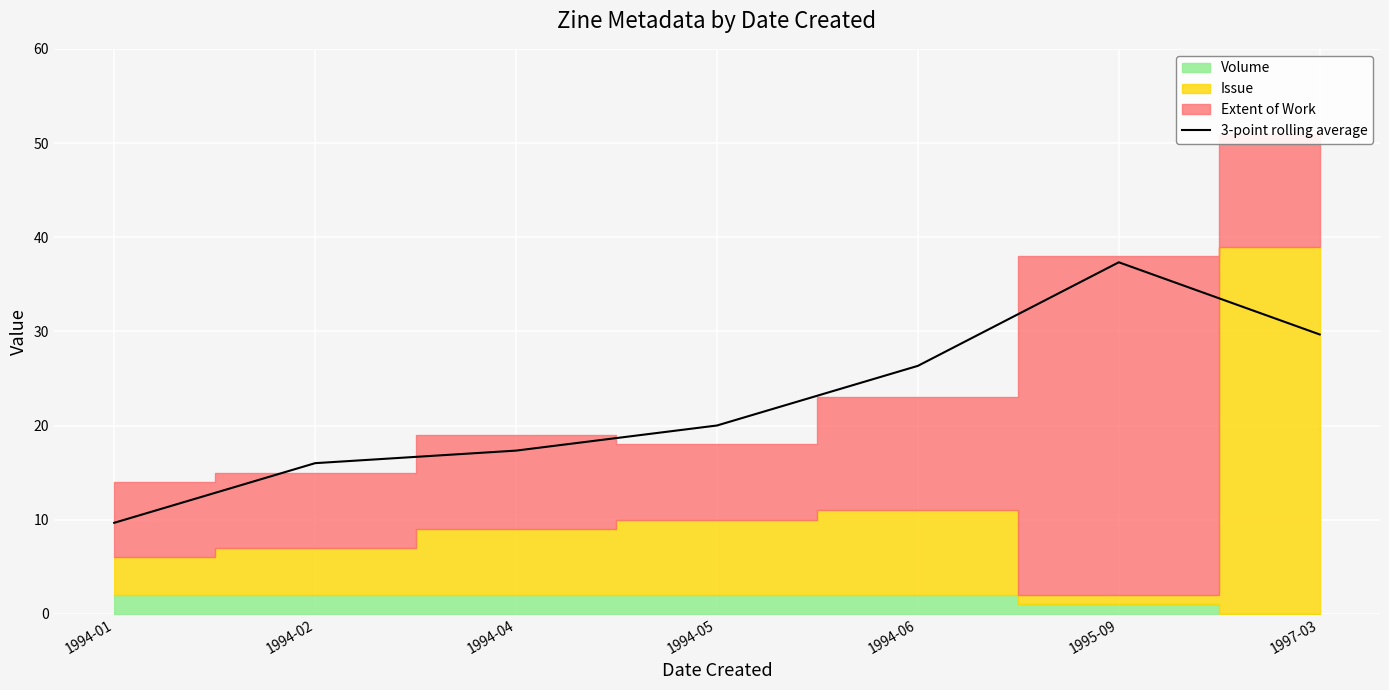

Rank the categories by value from highest to lowest.

1995-09, 1997-03, 1994-06, 1994-05, 1994-04, 1994-02, 1994-01